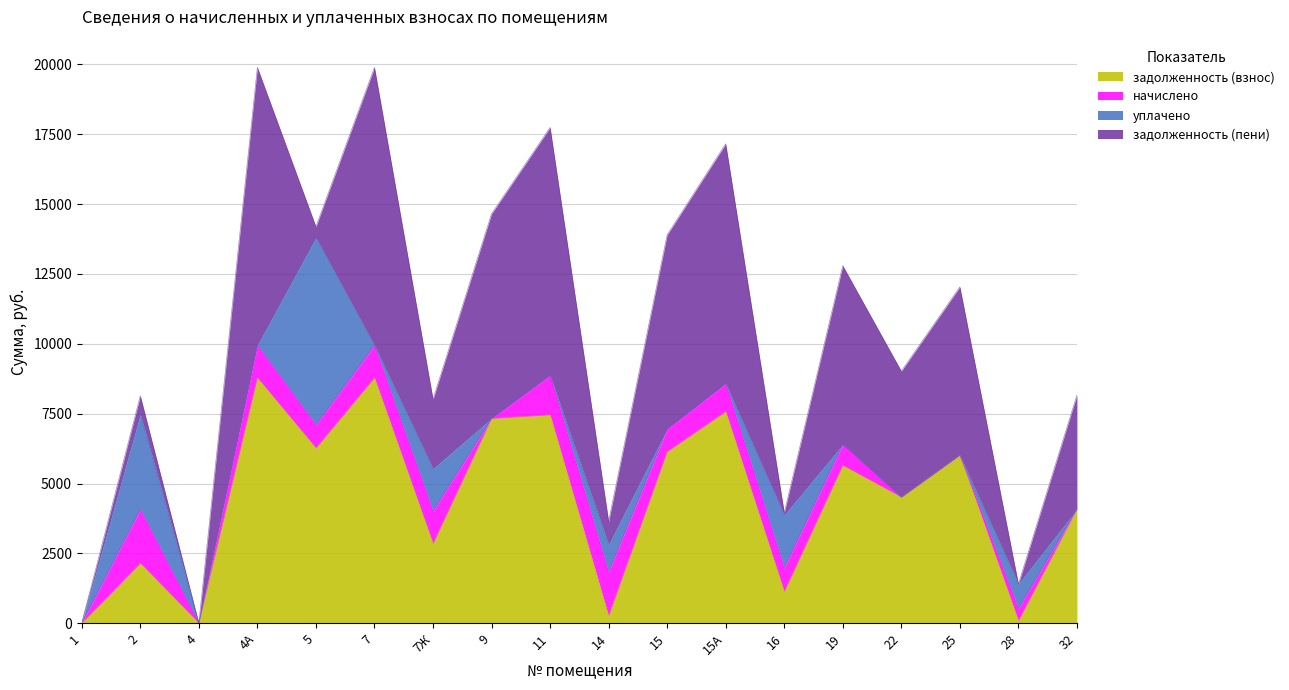

Which series changed the most between 15 and 22?

задолженность (пени)